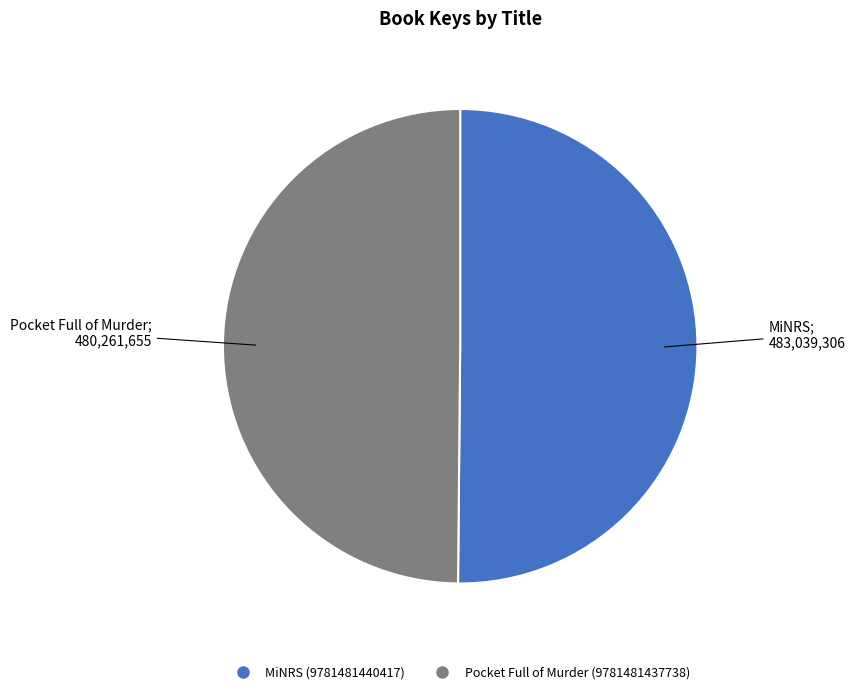

Combined, do MiNRS (9781481440417) and Pocket Full of Murder (9781481437738) account for over 50%?

Yes